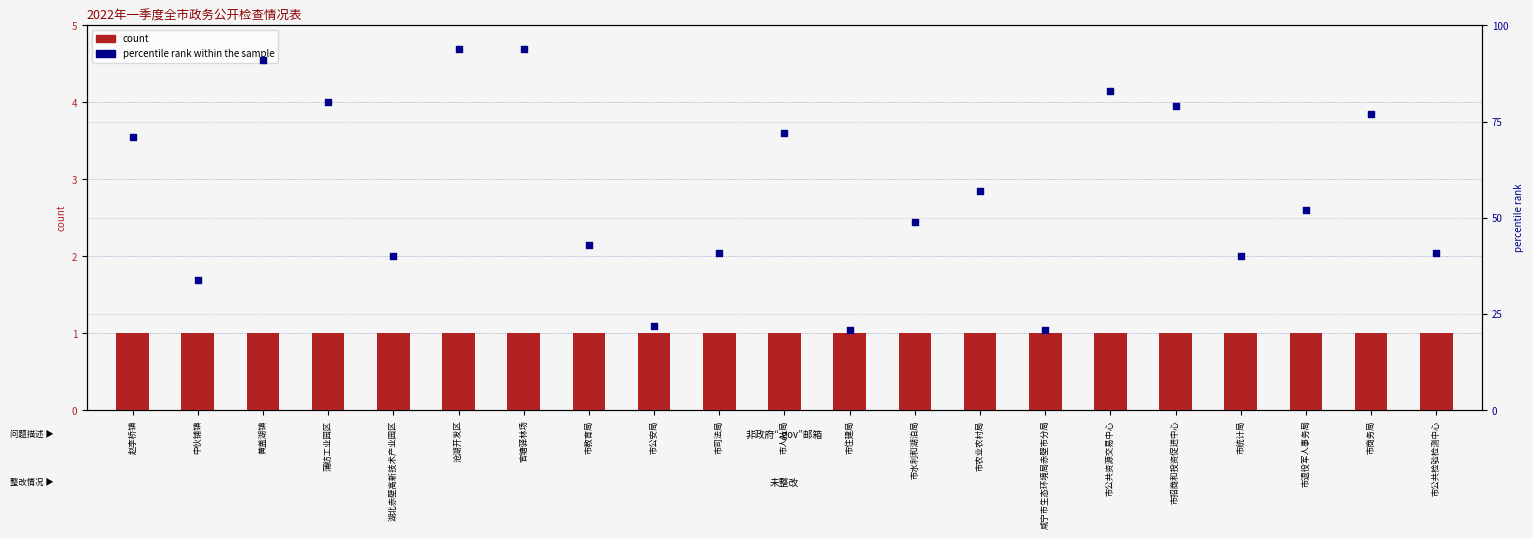

Which series contains the lowest Y value?

count